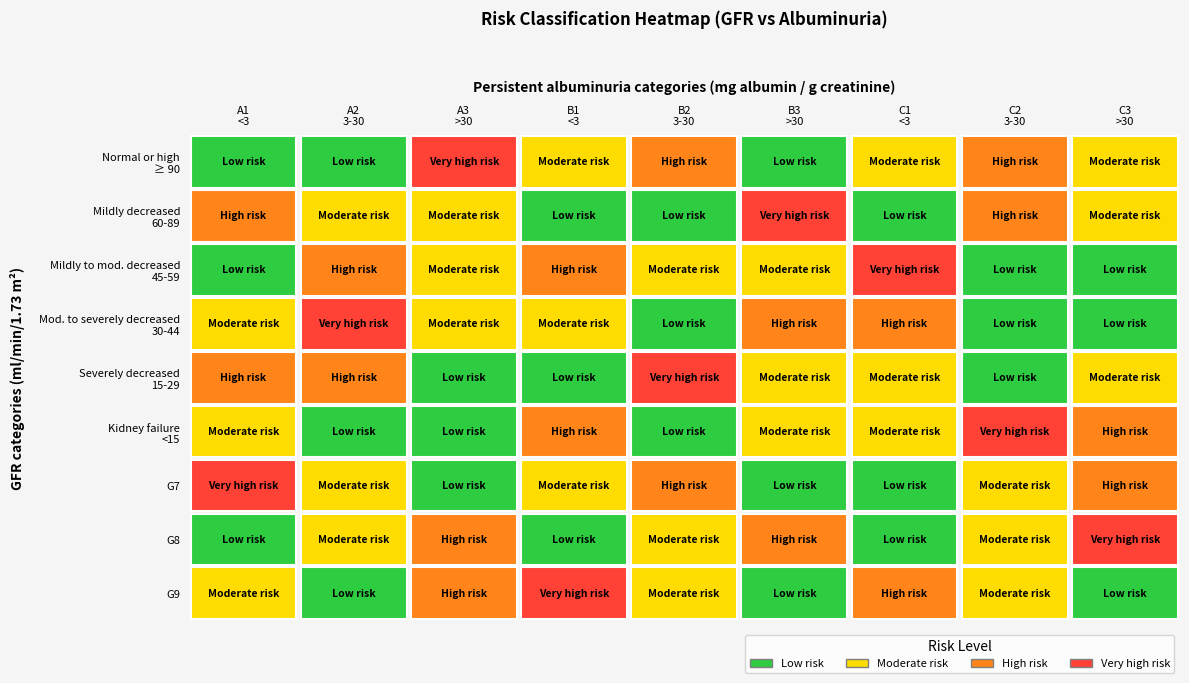

How many distinct data groups are displayed?

9